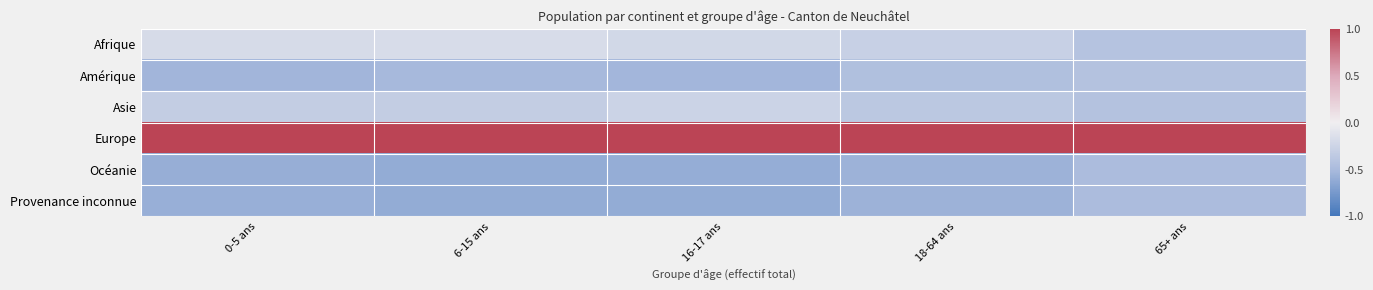

Reading right to left, what are all the values shown in this chart?

Afrique: 65+ ans=-0.4	18-64 ans=-0.3	16-17 ans=-0.2	6-15 ans=-0.2	0-5 ans=-0.2
Amérique: 65+ ans=-0.4	18-64 ans=-0.5	16-17 ans=-0.5	6-15 ans=-0.5	0-5 ans=-0.5
Asie: 65+ ans=-0.4	18-64 ans=-0.4	16-17 ans=-0.3	6-15 ans=-0.3	0-5 ans=-0.3
Europe: 65+ ans=1.0	18-64 ans=1.0	16-17 ans=1.0	6-15 ans=1.0	0-5 ans=1.0
Océanie: 65+ ans=-0.5	18-64 ans=-0.6	16-17 ans=-0.6	6-15 ans=-0.6	0-5 ans=-0.6
Provenance inconnue: 65+ ans=-0.5	18-64 ans=-0.6	16-17 ans=-0.6	6-15 ans=-0.6	0-5 ans=-0.6